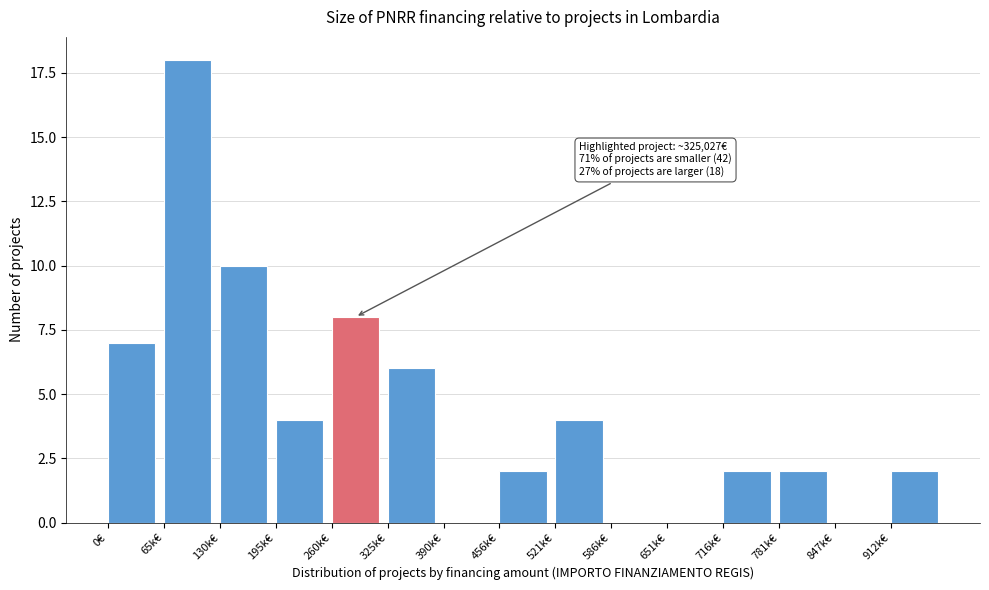

Reading left to right, extract all data points from this chart.

0€=7	65k€=18	130k€=10	195k€=4	260k€=8	325k€=6	390k€=0	456k€=2	521k€=4	586k€=0	651k€=0	716k€=2	781k€=2	847k€=0	912k€=2